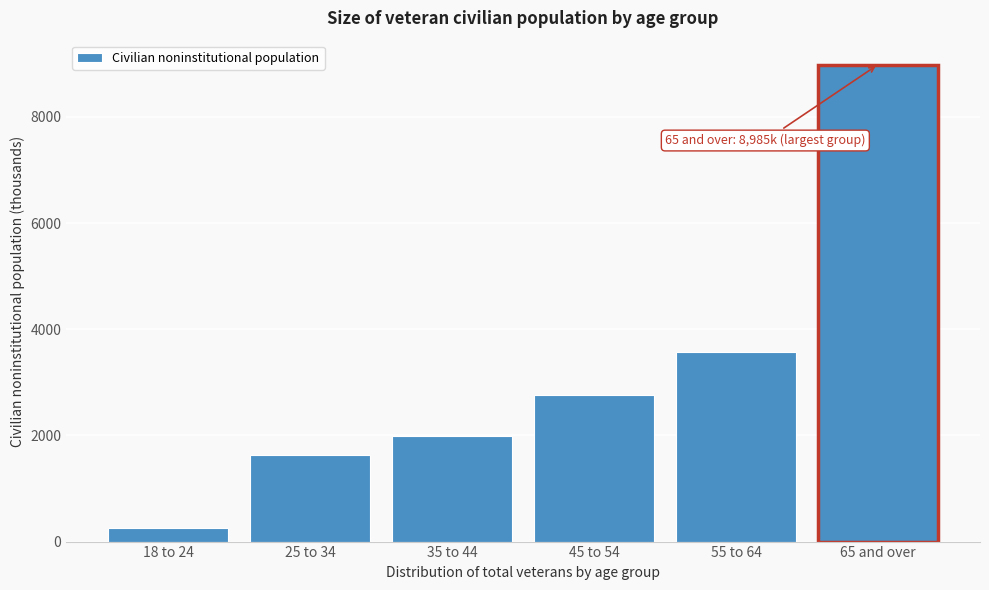

Reading left to right, what are all the values shown in this chart?

18 to 24=256	25 to 34=1636	35 to 44=1996	45 to 54=2759	55 to 64=3569	65 and over=8985